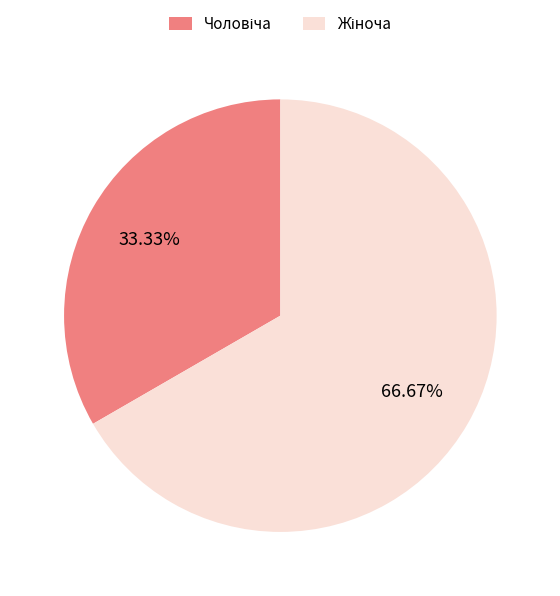

Does any single category account for the majority?

Yes